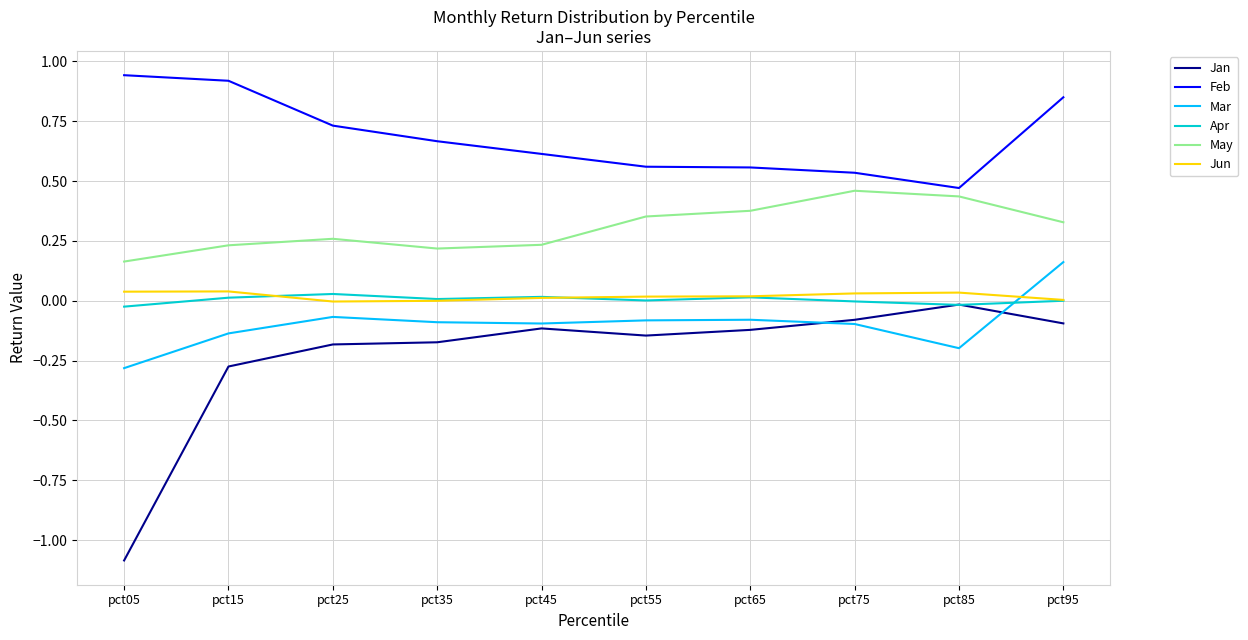

What is the lowest value of the Jan series?

-1.1